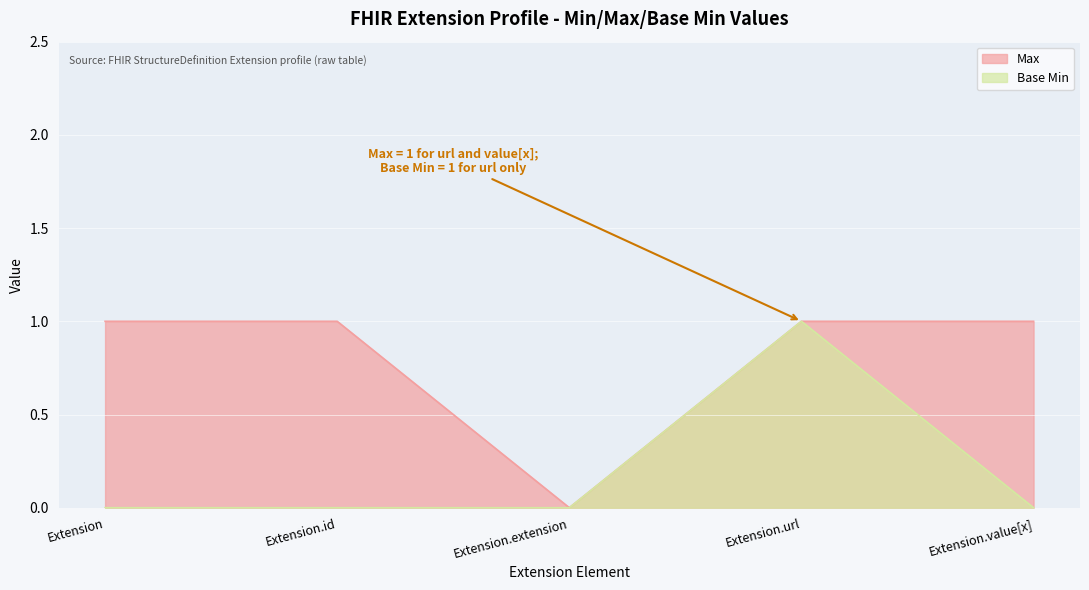

Rank the series by their average value, from lowest to highest.

Base Min, Max